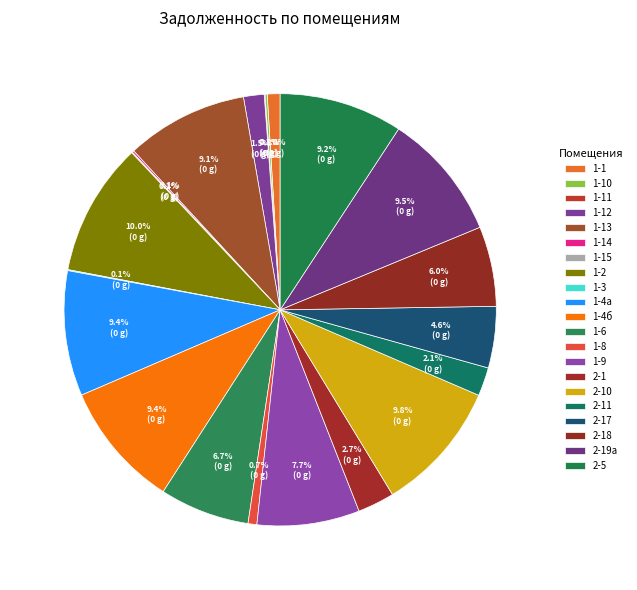

To the nearest percent, what percentage of the pie is 1-4а?

9%